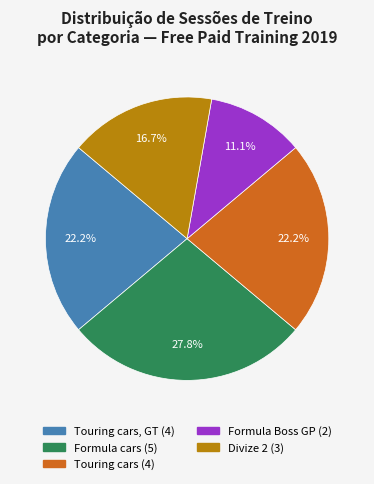

Does any single category account for the majority?

No